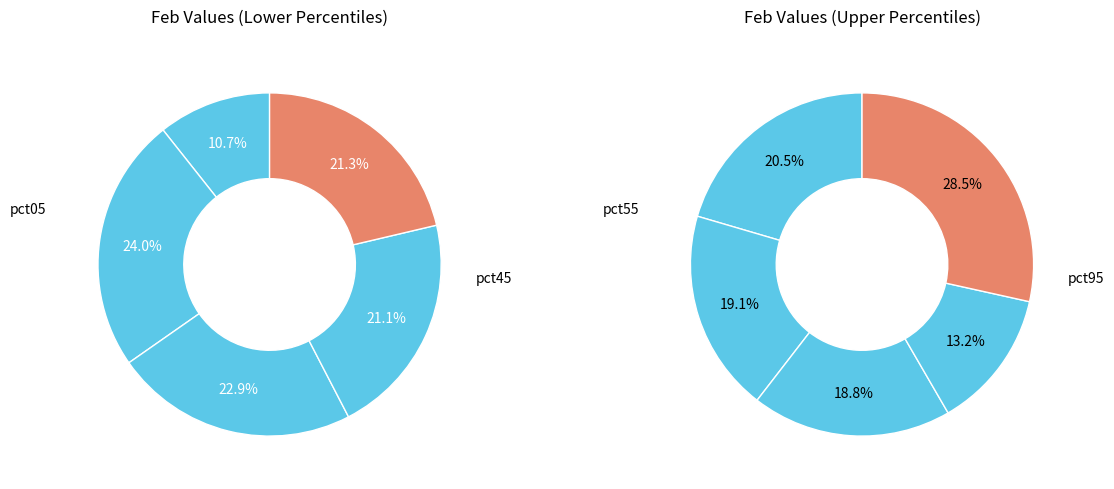

To the nearest percent, what is the difference between the pct25 and pct85 slice percentages?

5%